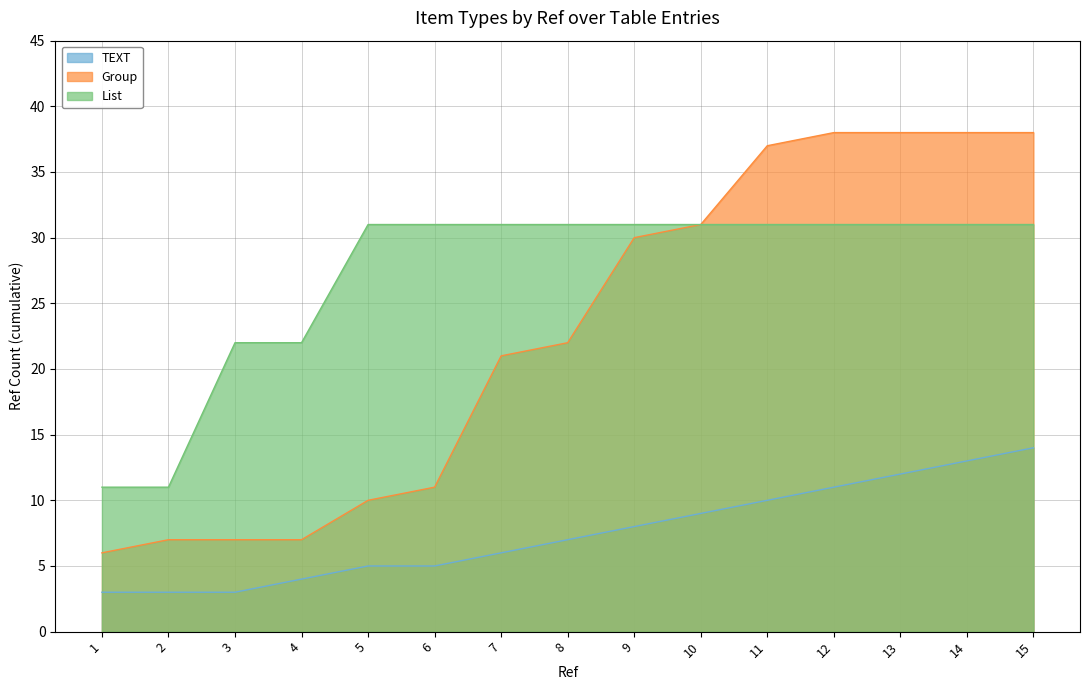

What is the value of the TEXT point at the 7th from the left?

6